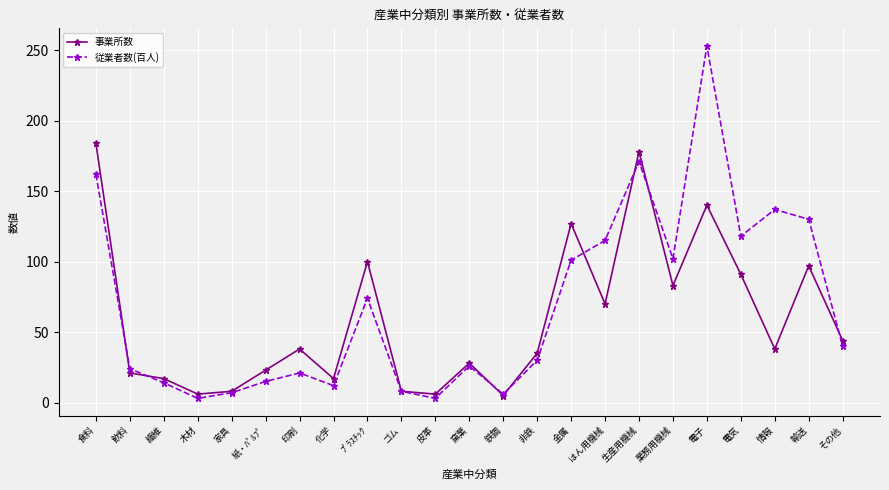

What is the sum of the 従業者数(百人) values at ゴム and ﾌﾟﾗｽﾁｯｸ?

82